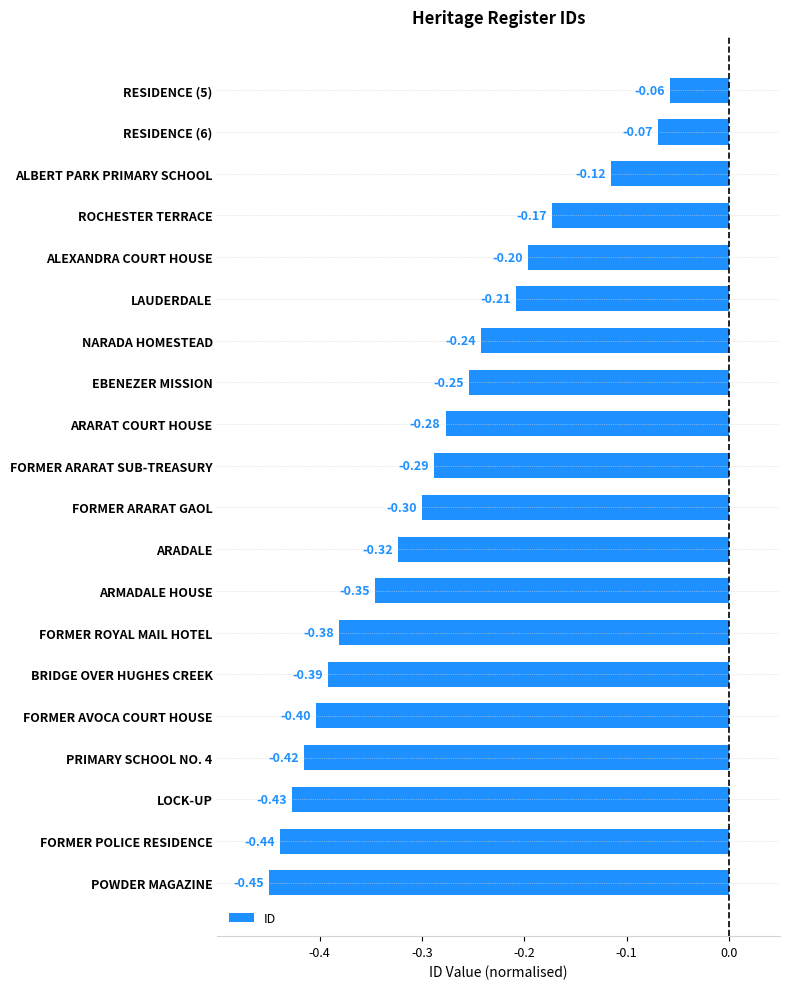

What is the difference between the maximum and second lowest values?

0.4